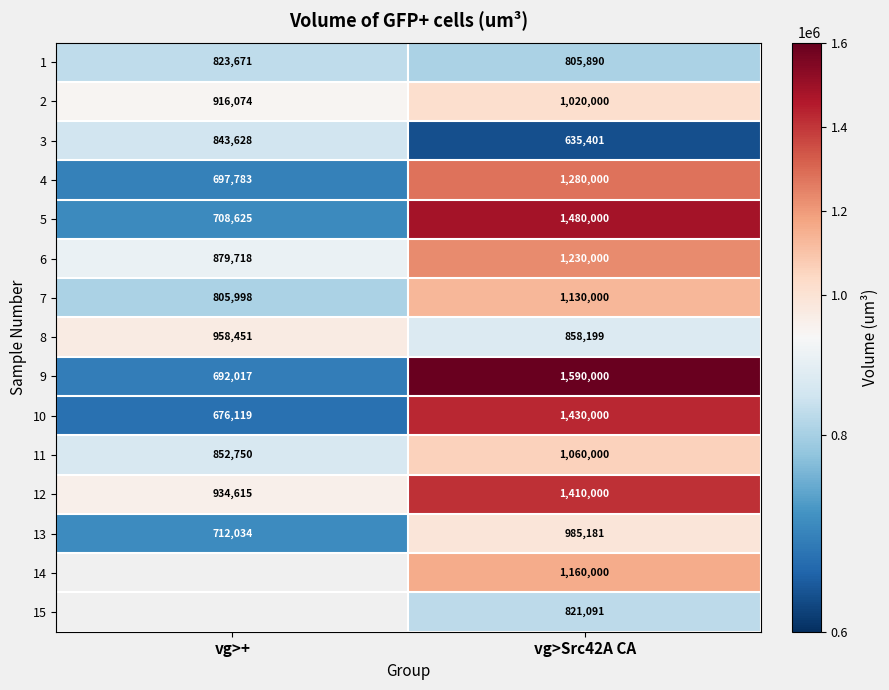

What is the greatest value displayed?

1590000.0